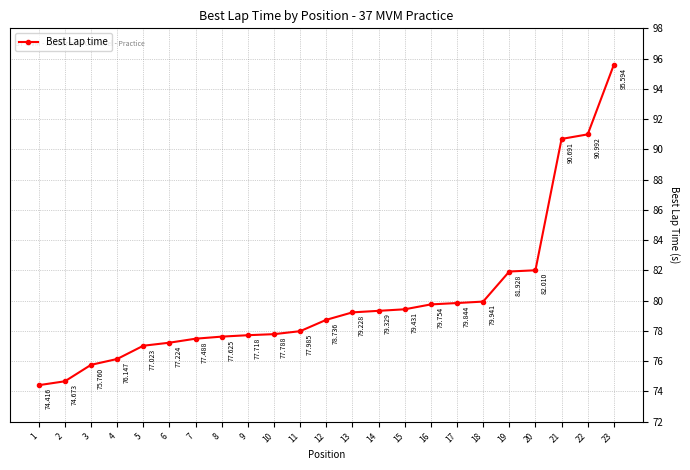

True or false: the data has more than 0 interior local peaks.

False